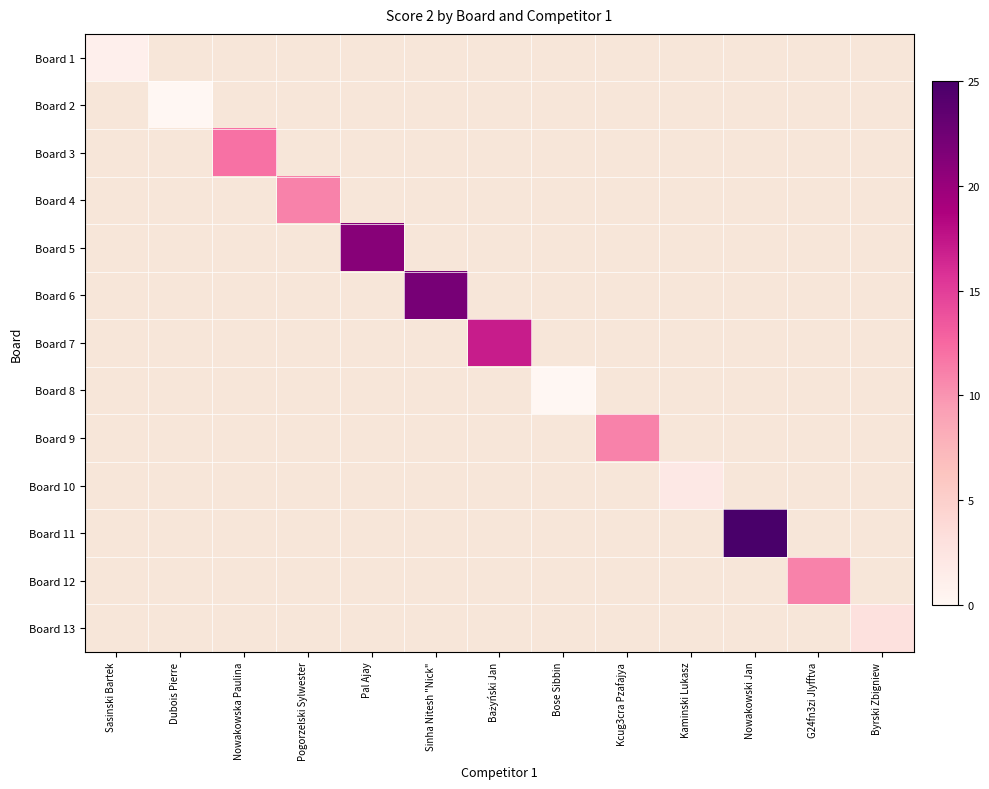

Is the value of Board 6 at G24fn3zi Jlyfftva greater than the value of Board 8 at Nowakowski Jan?

No